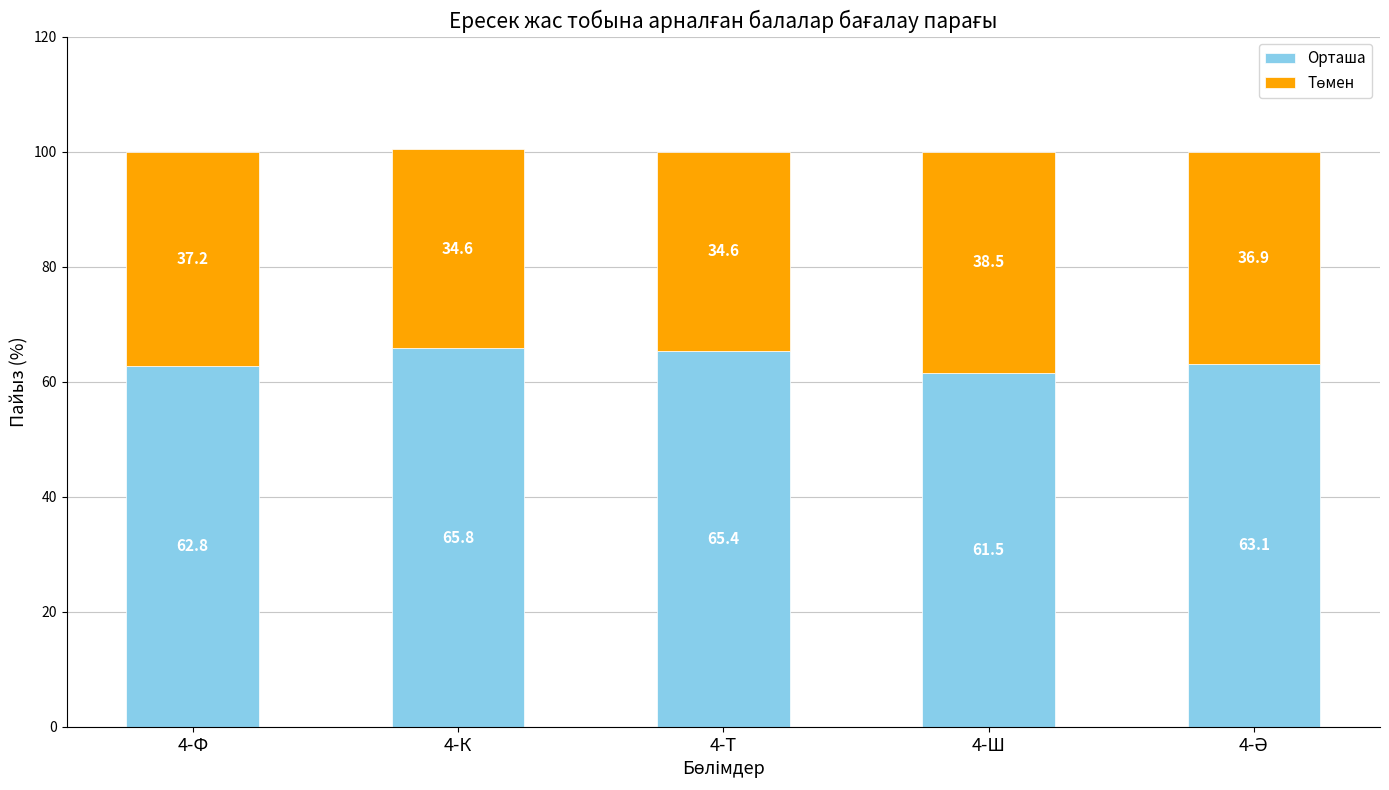

At which category is the sum across all series the highest?

4-К